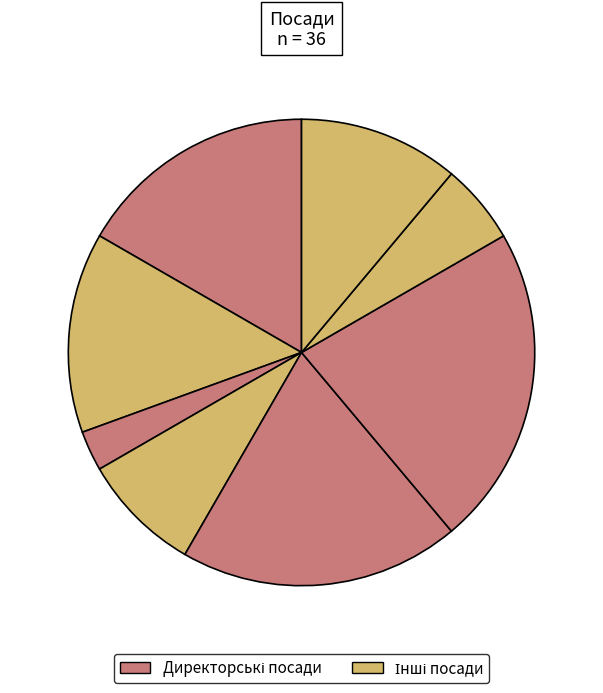

Count the number of slices in the pie.

8